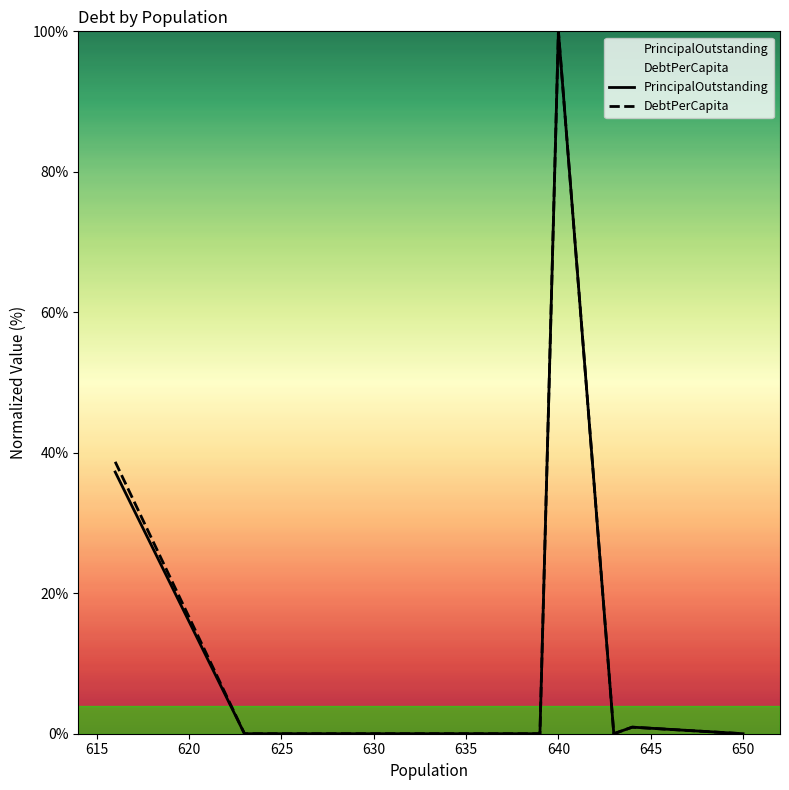

What are all the series names shown in the legend?

PrincipalOutstanding, DebtPerCapita